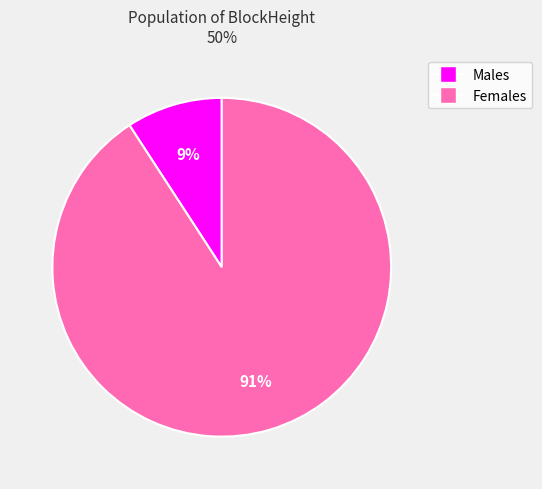

Does any single category account for the majority?

Yes